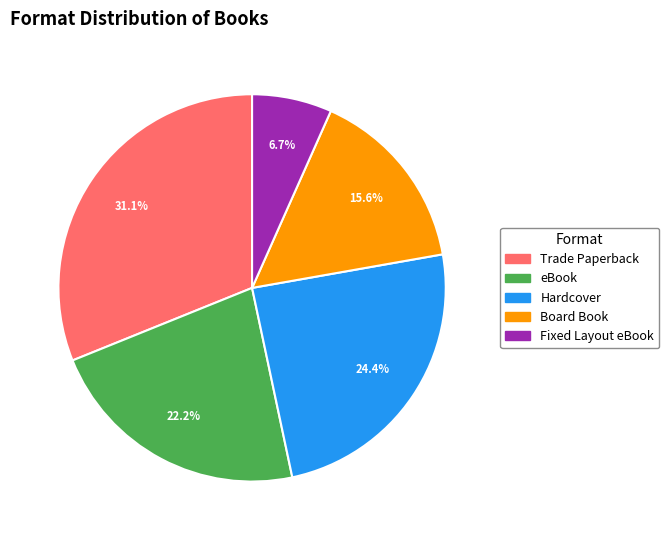

Is Hardcover the majority of the pie?

No